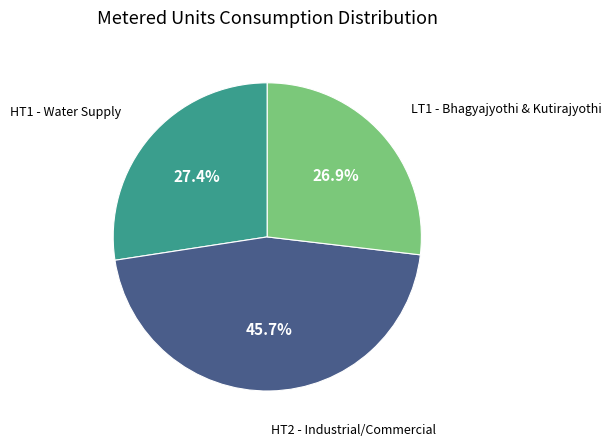

How many segments does this pie chart have?

3